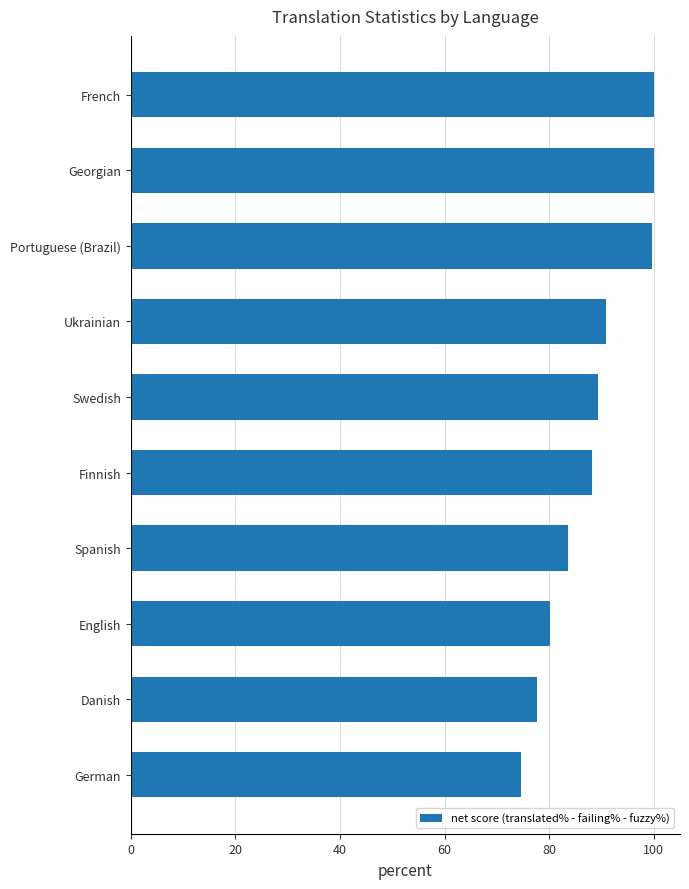

What is the change in value from Spanish to Portuguese (Brazil)?

+16.2